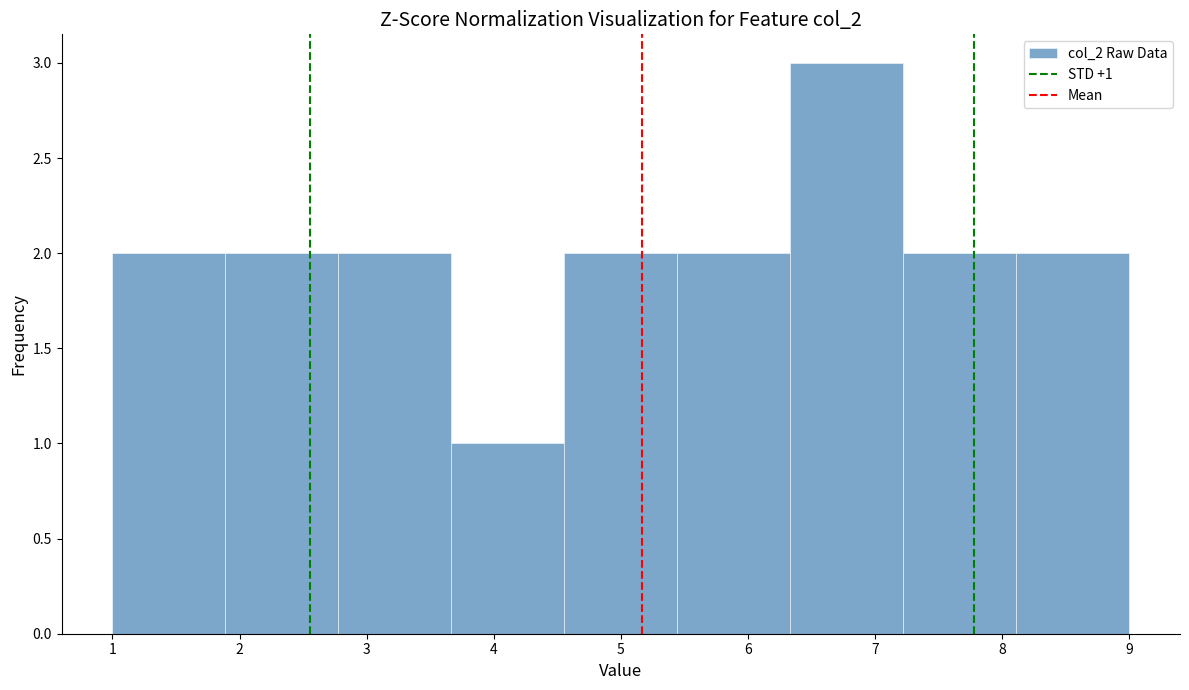

Which range on the x-axis has the tallest bar?

6.3 to 7.2